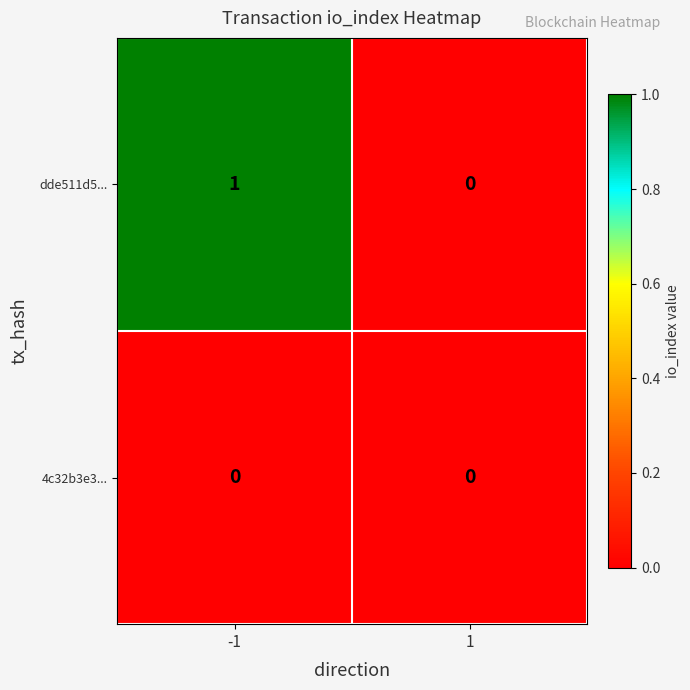

What is the difference between the highest and lowest values at -1?

1